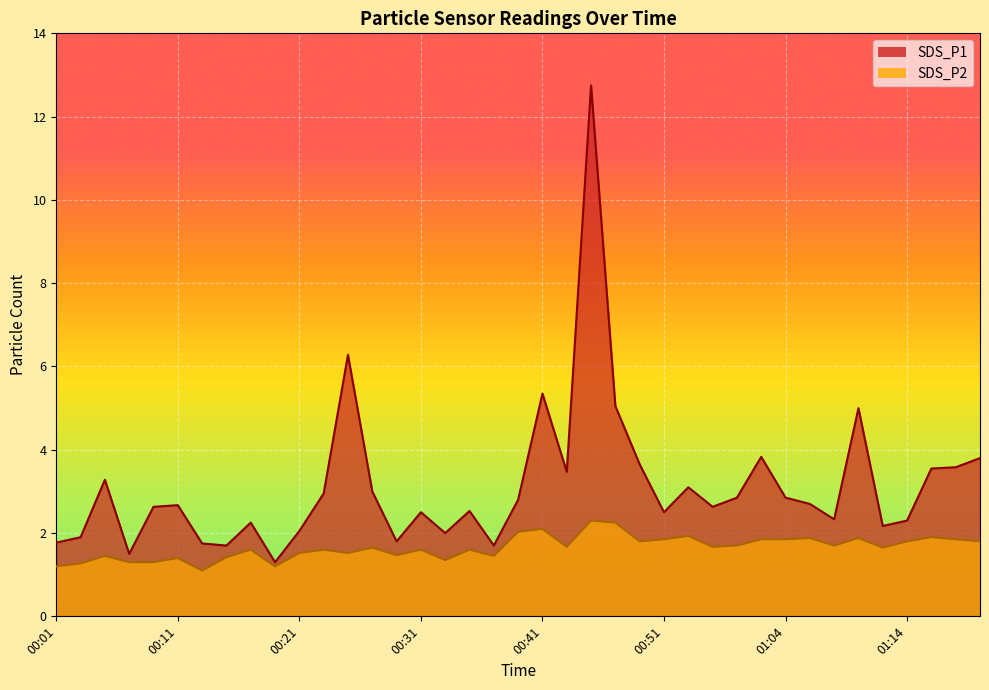

What is the difference between the highest and lowest values at 00:53?

1.2